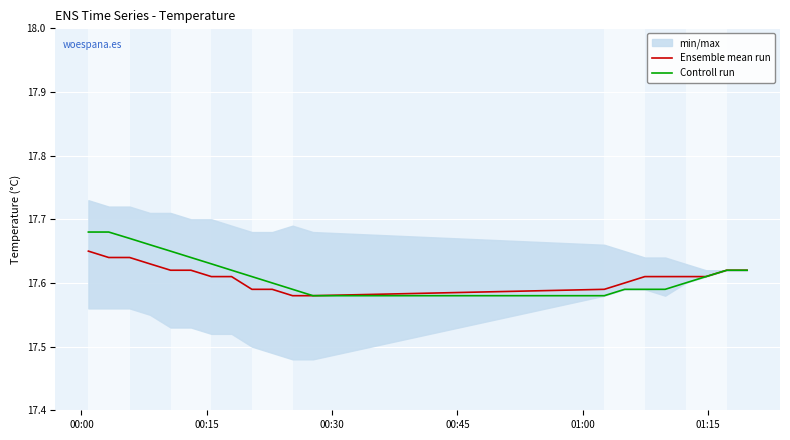

At which label does Ensemble mean run reach its peak?

00:00